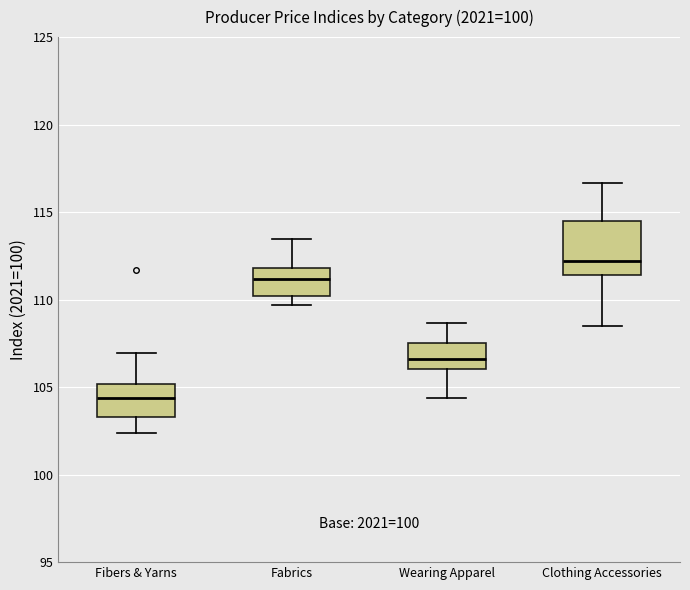

Which box is the tallest, from its lower edge to its upper edge?

Clothing Accessories